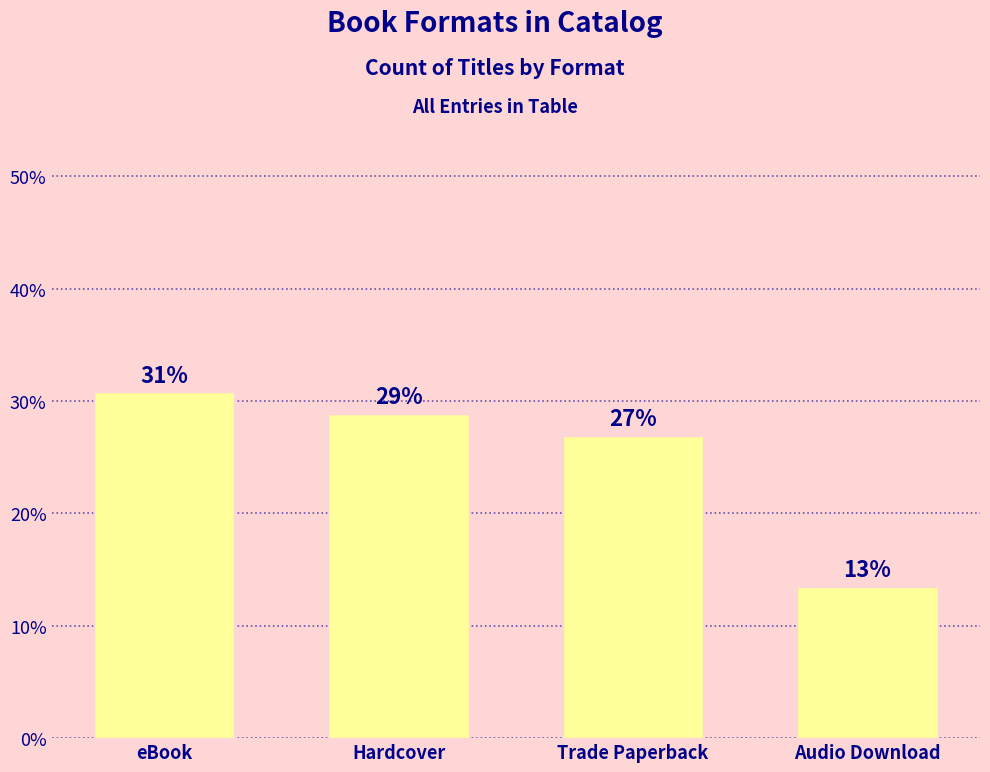

Approximately how many times larger is the value at Audio Download compared to eBook?

0.4